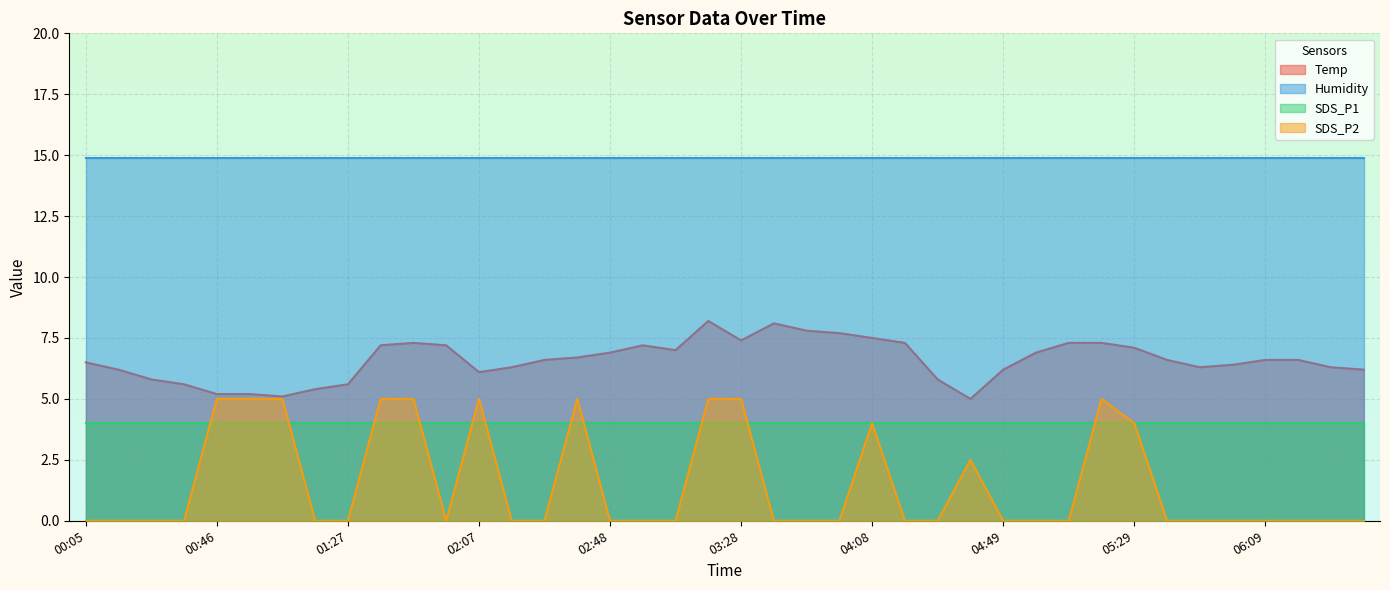

What is the sum of all SDS_P2 values?

60.5